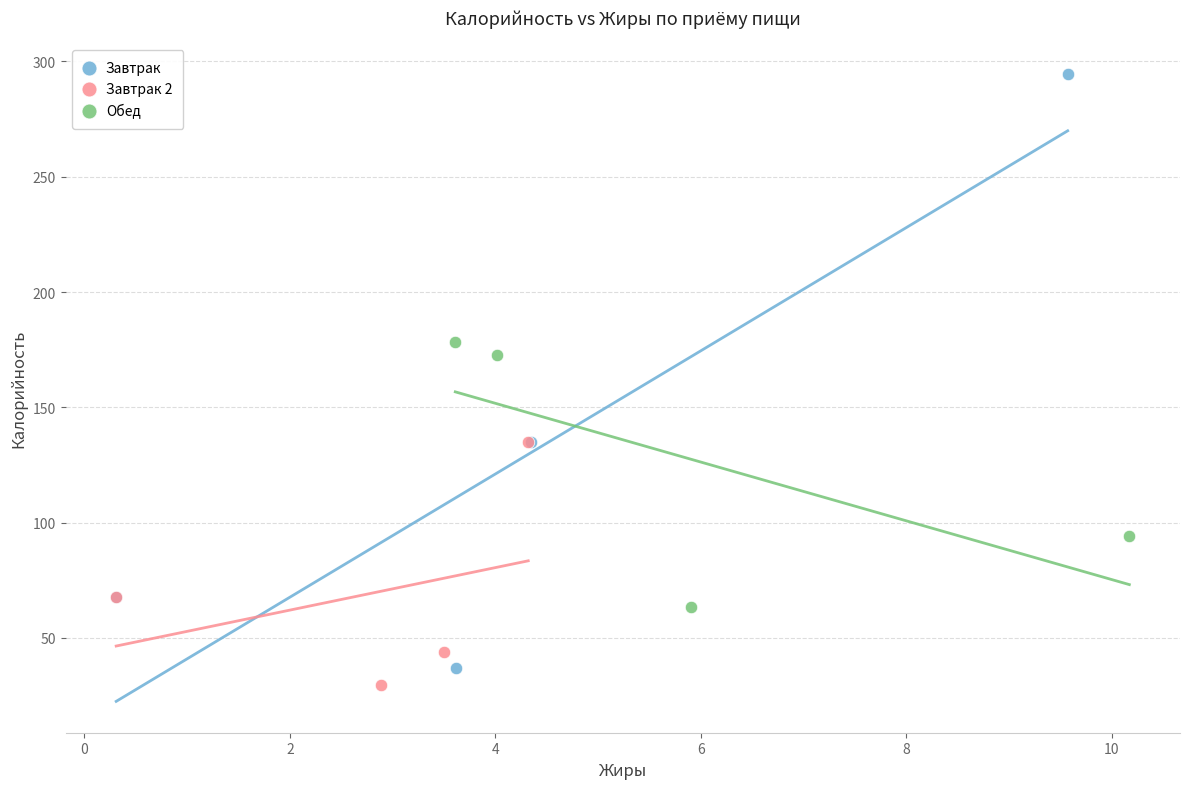

Which series has the widest spread of Y values?

Завтрак